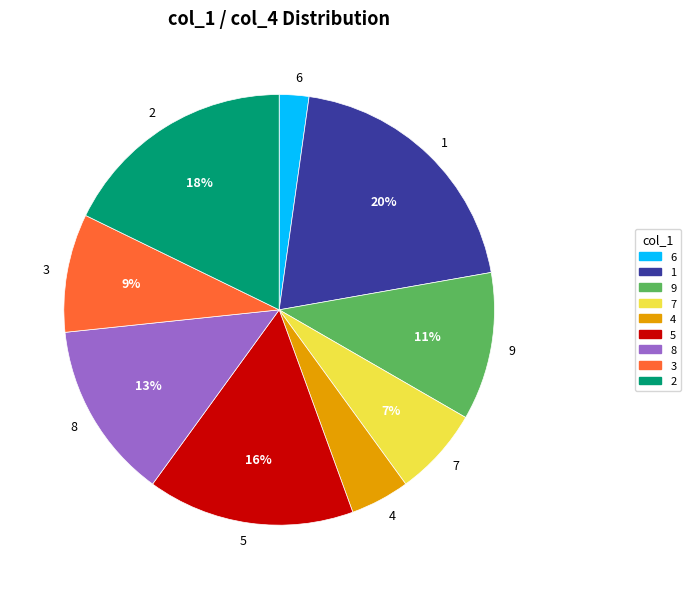

Is the sum of 6 and 4 greater than half?

No